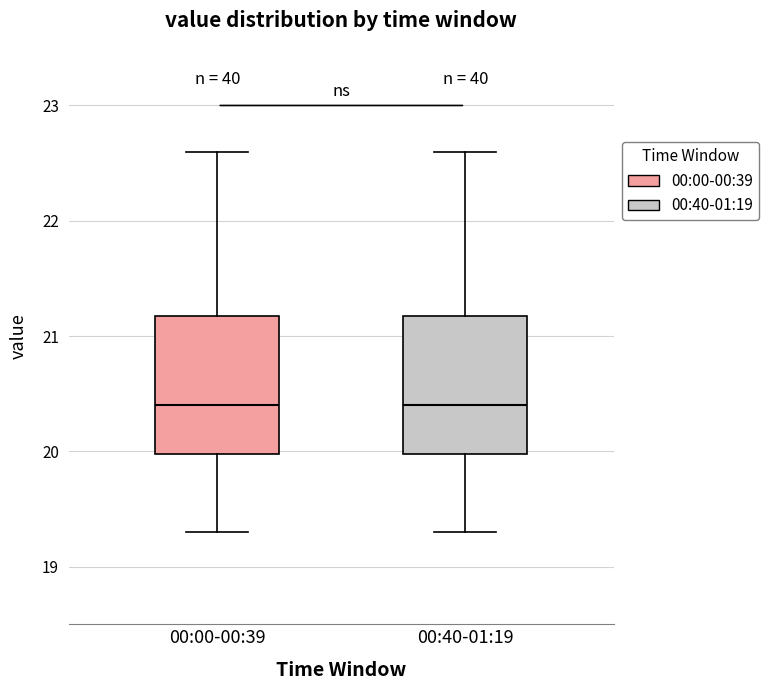

Where is the lower edge of the box for 00:40-01:19 on the y-axis? The values are not printed on the chart, so give them approximately, as read against the axis.

20.0